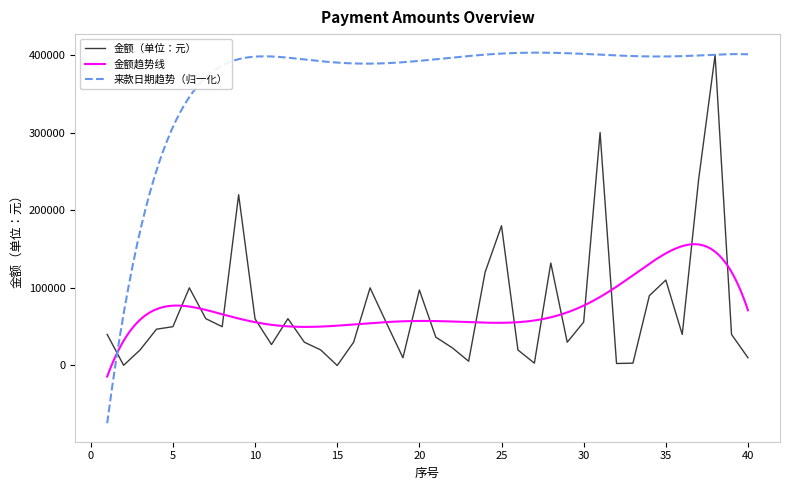

At which label is the value closest to 200000?

9